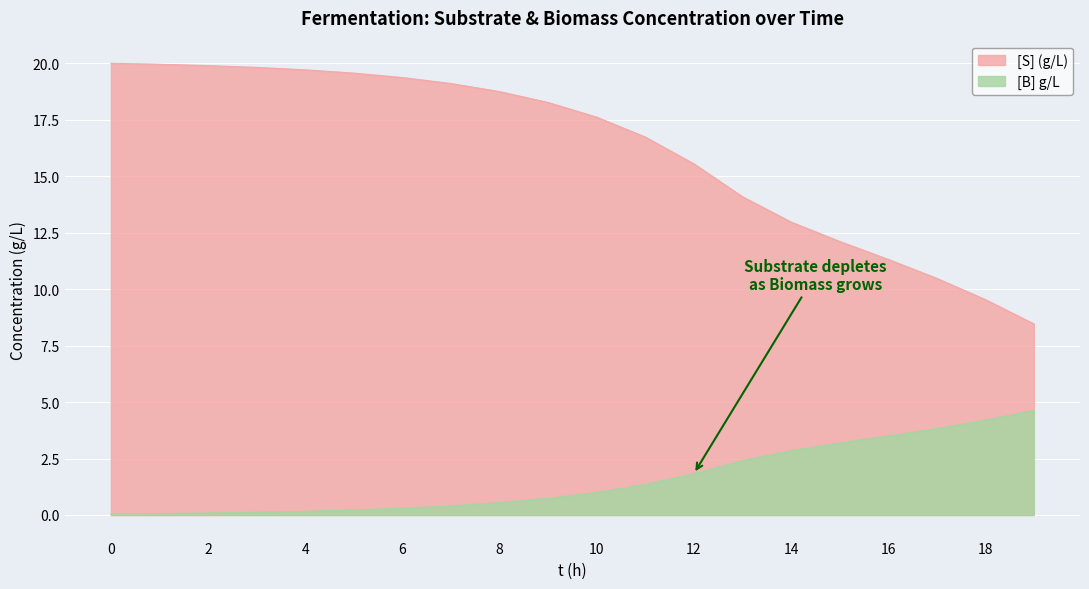

Rank the series by their maximum value, from lowest to highest.

[B] g/L, [S] (g/L)